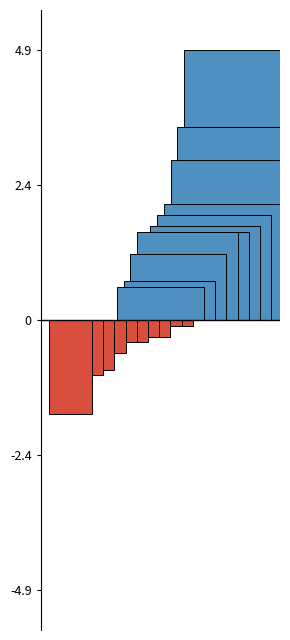

What is the change in value from Jackson to Linn?

+2.4